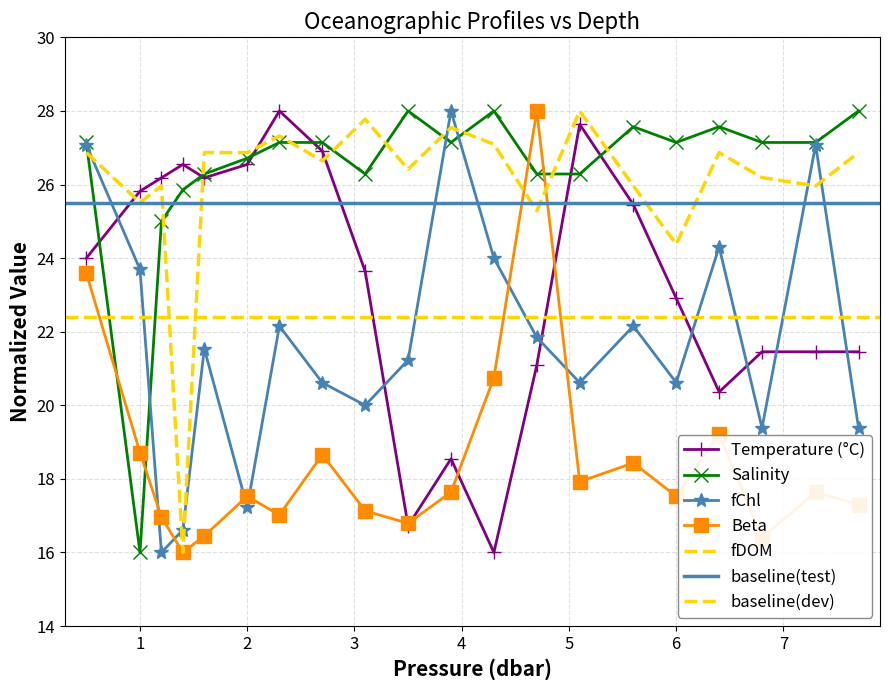

Does the chart have visible grid lines?

Yes